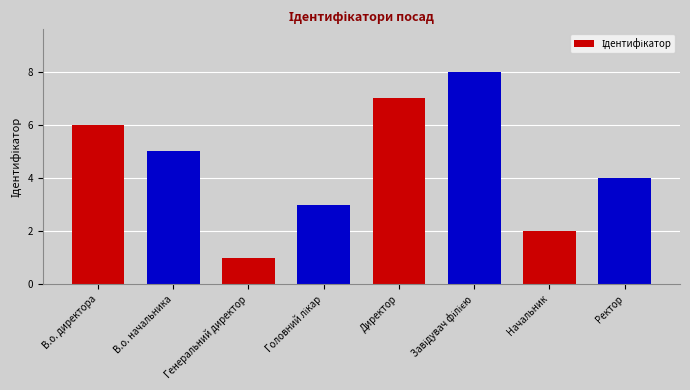

Which category has the lowest value across all series?

Генеральний директор